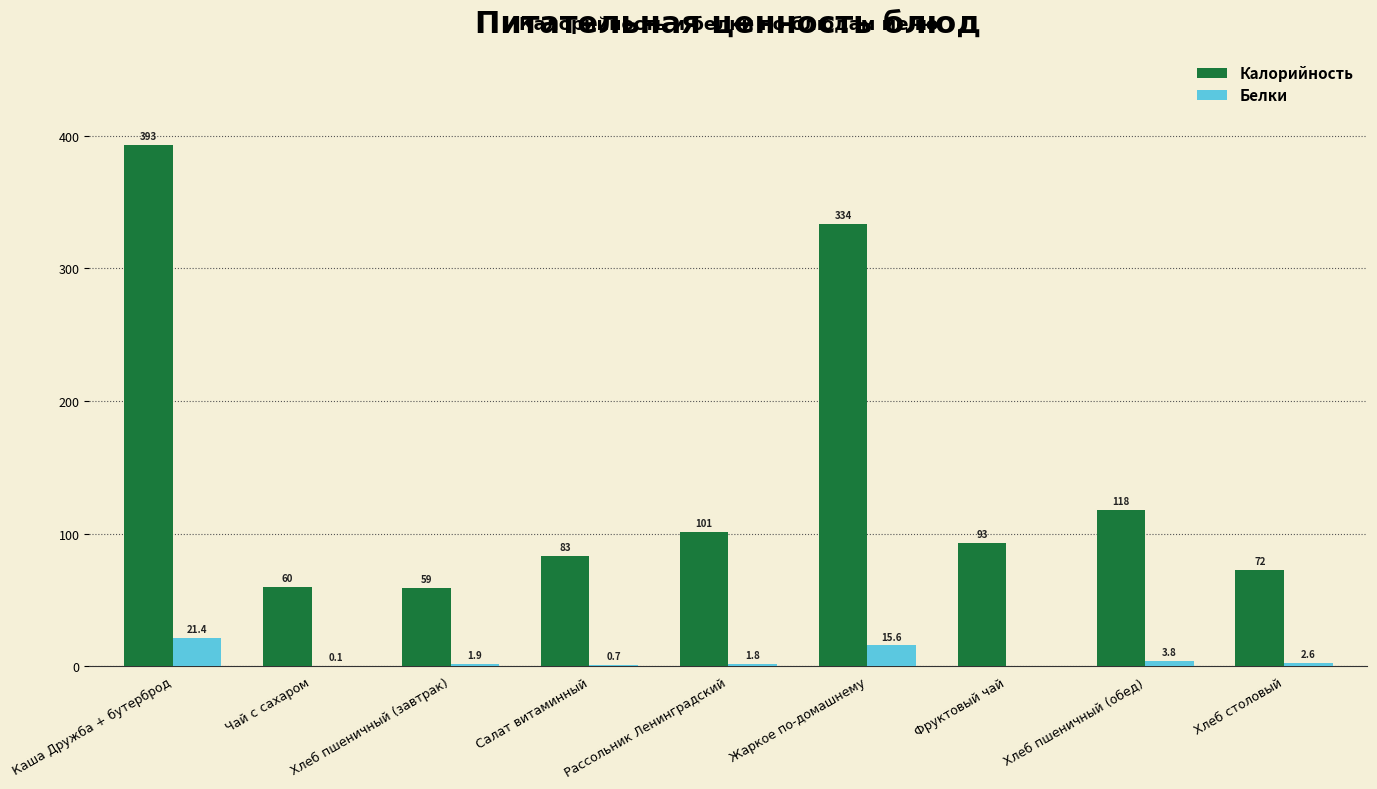

Which category has the highest value across all series?

Каша Дружба + бутерброд